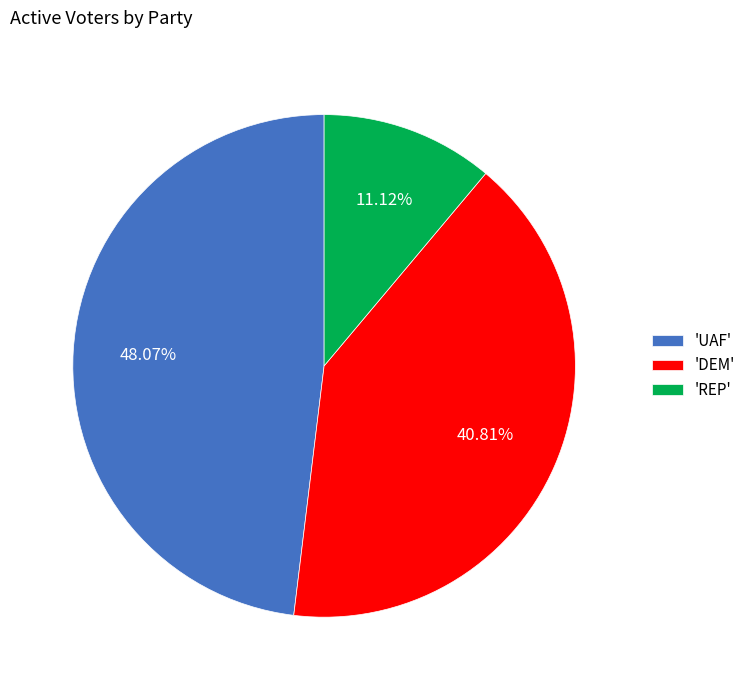

Approximately how many times larger is the value at 'DEM' compared to 'UAF'?

0.8